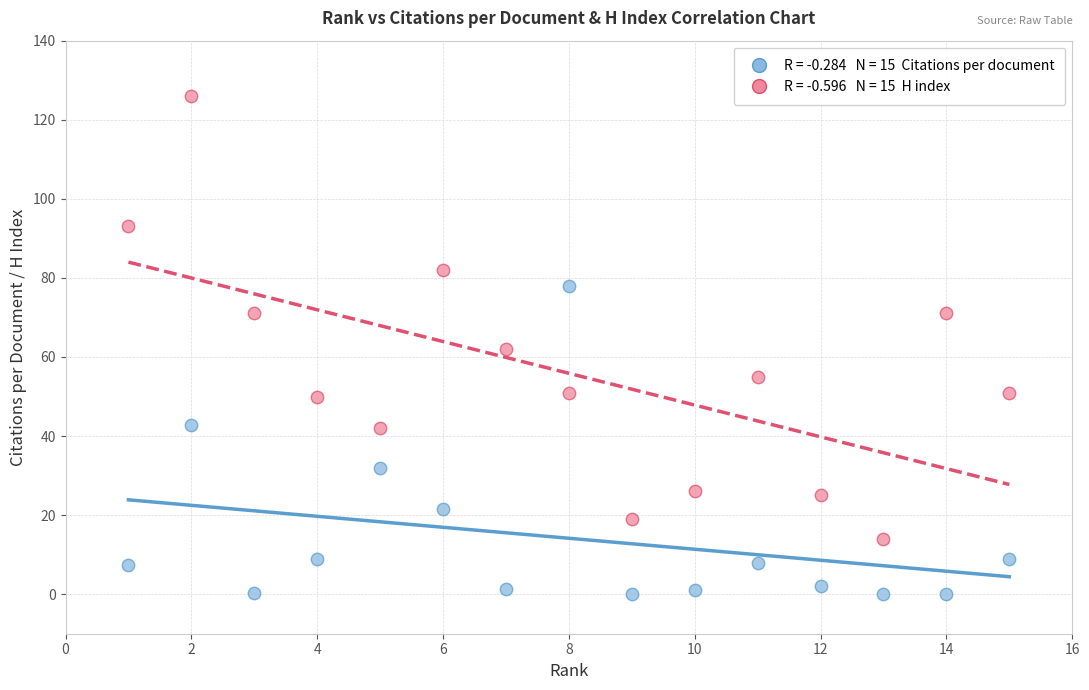

Across all data points, what is the range of Y values (max minus min)?

126.0